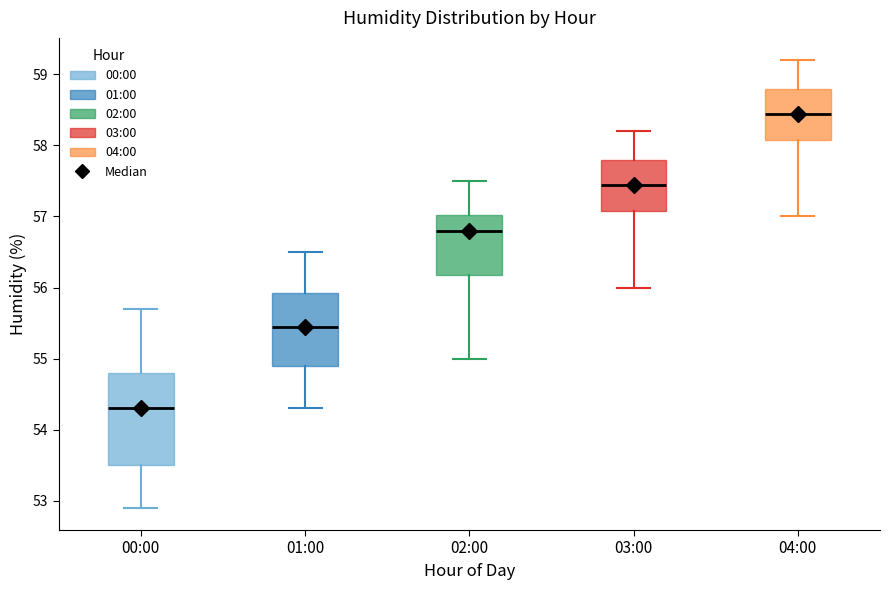

Where does the lower whisker of the box for 01:00 end on the y-axis? The values are not printed on the chart, so give them approximately, as read against the axis.

54.3